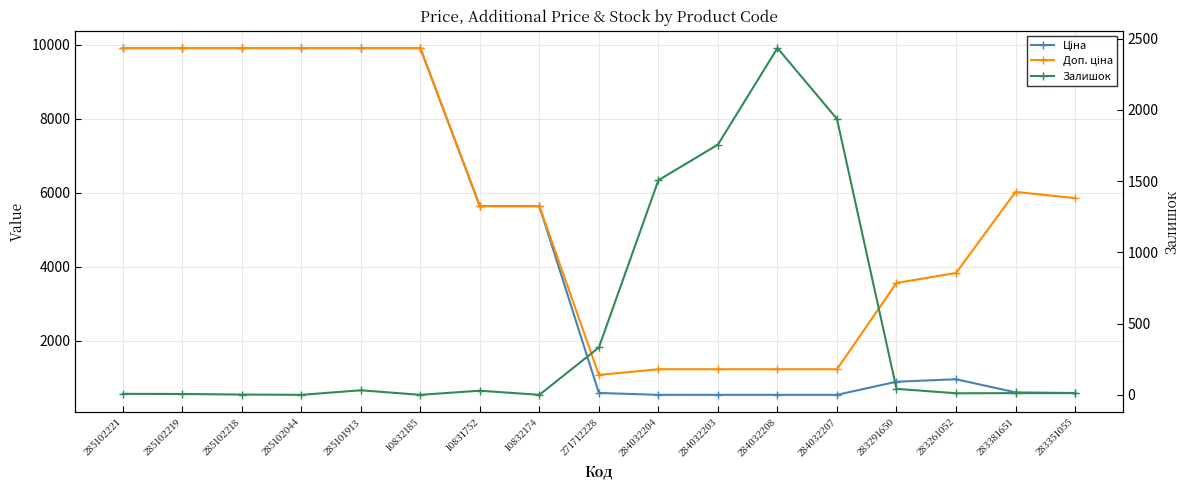

Is the value of Доп. ціна at 284032208 greater than the value of Ціна at 284032207?

Yes